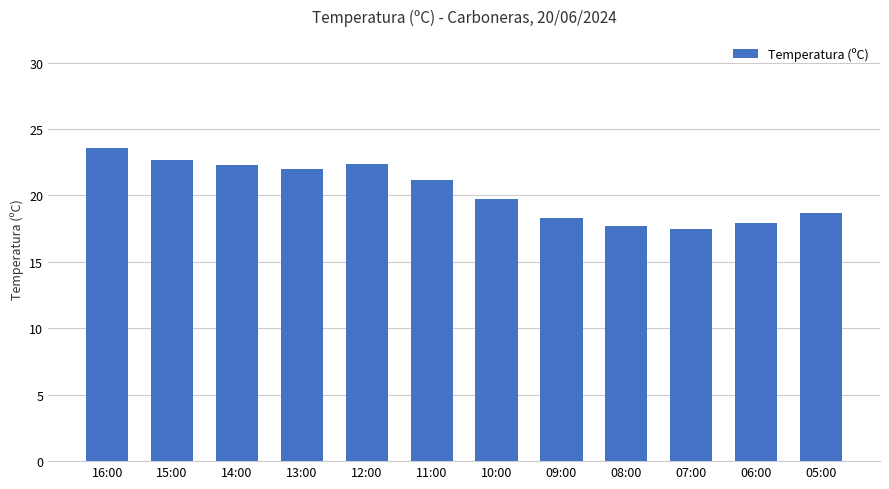

What is the difference between the second highest and minimum values?

5.2